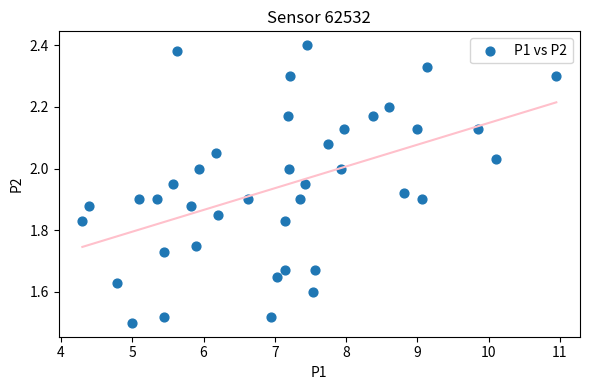

What is the range of Y values (max minus min)?

0.9